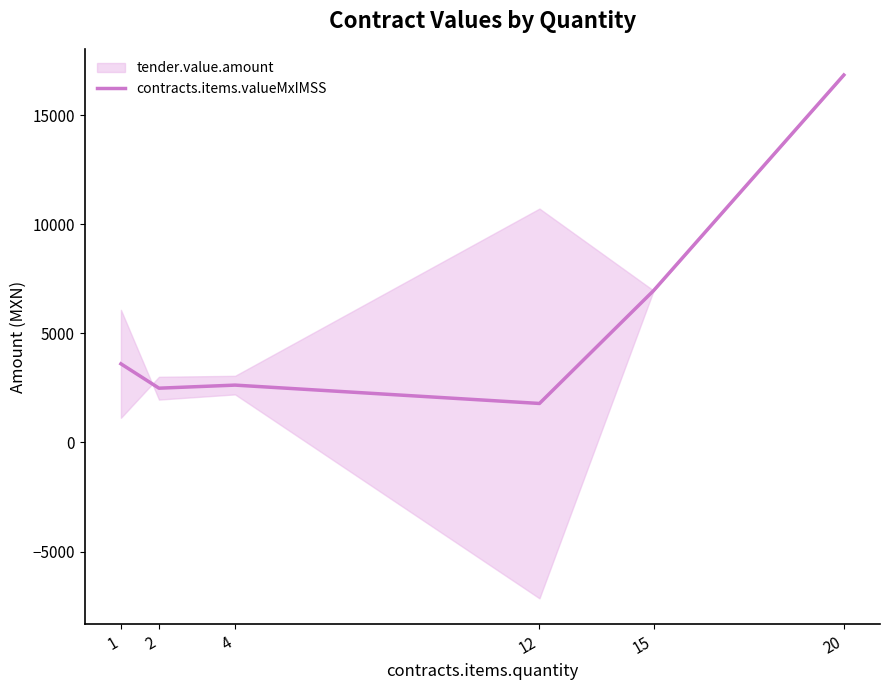

What is the difference between the second highest and second lowest values?

4473.5